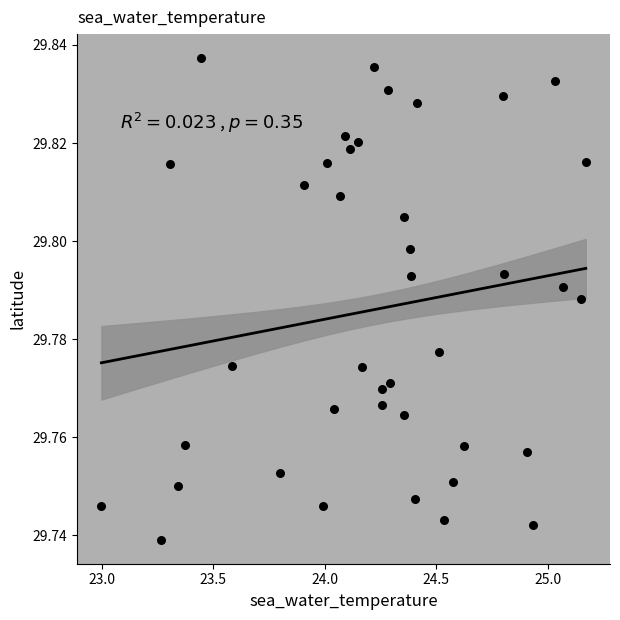

What is the range of X values (max minus min)?

2.2